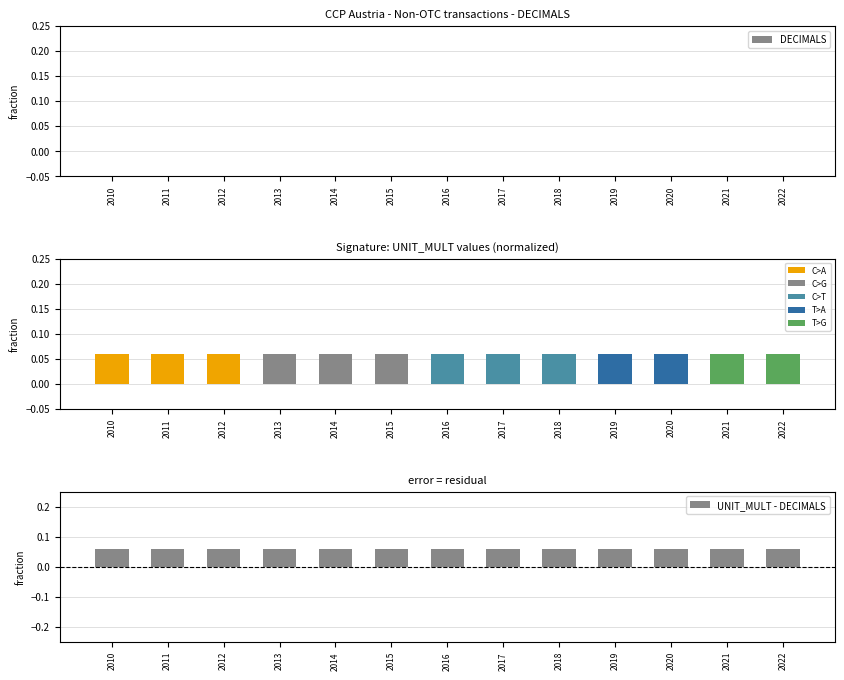

At which label does DECIMALS reach its peak?

2010